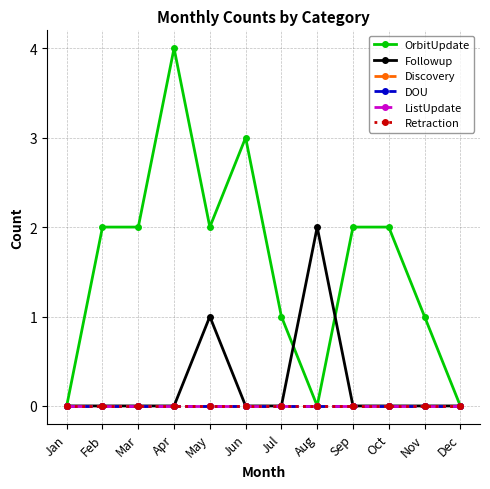

At which label does ListUpdate reach its minimum?

Jan